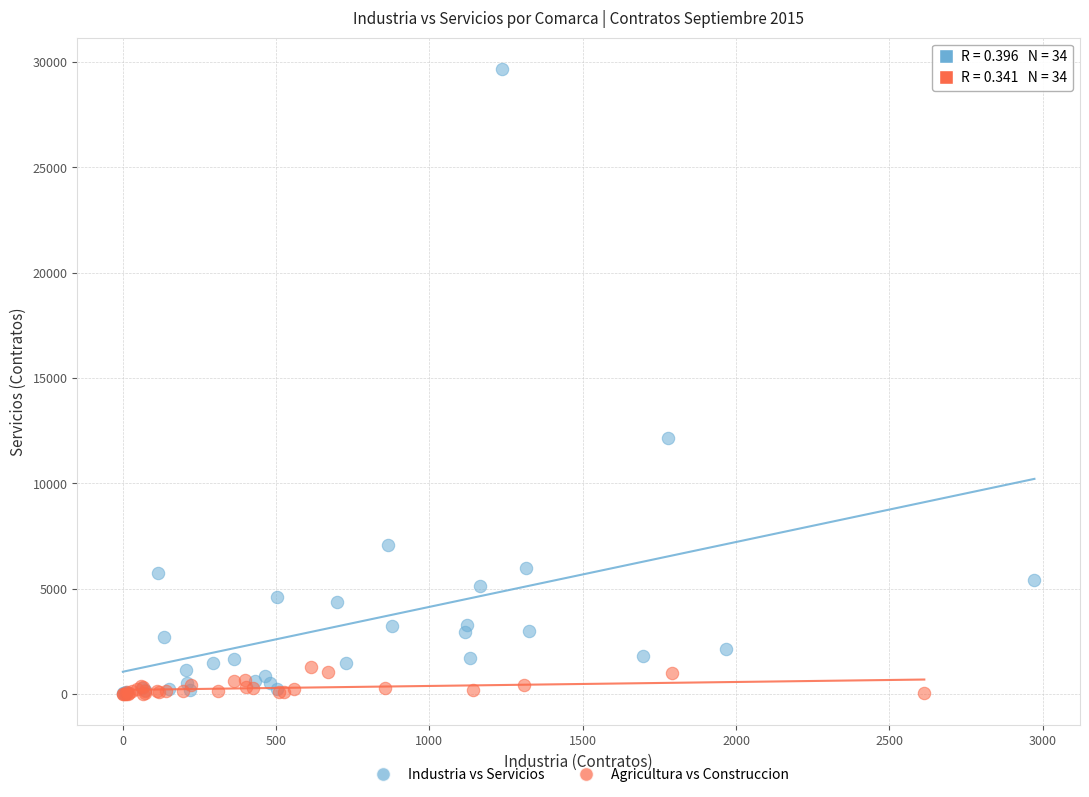

Which series reaches the maximum Y coordinate?

Industria vs Servicios